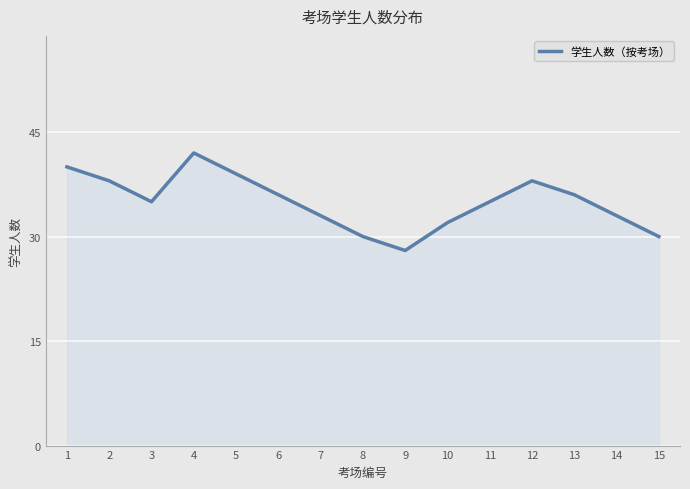

What is the sum of all values?

525